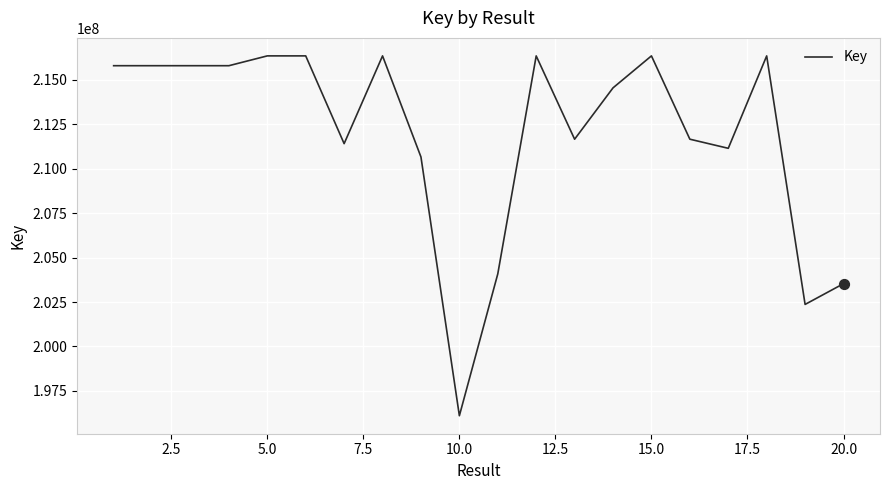

What is the maximum value shown in the chart?

216354707